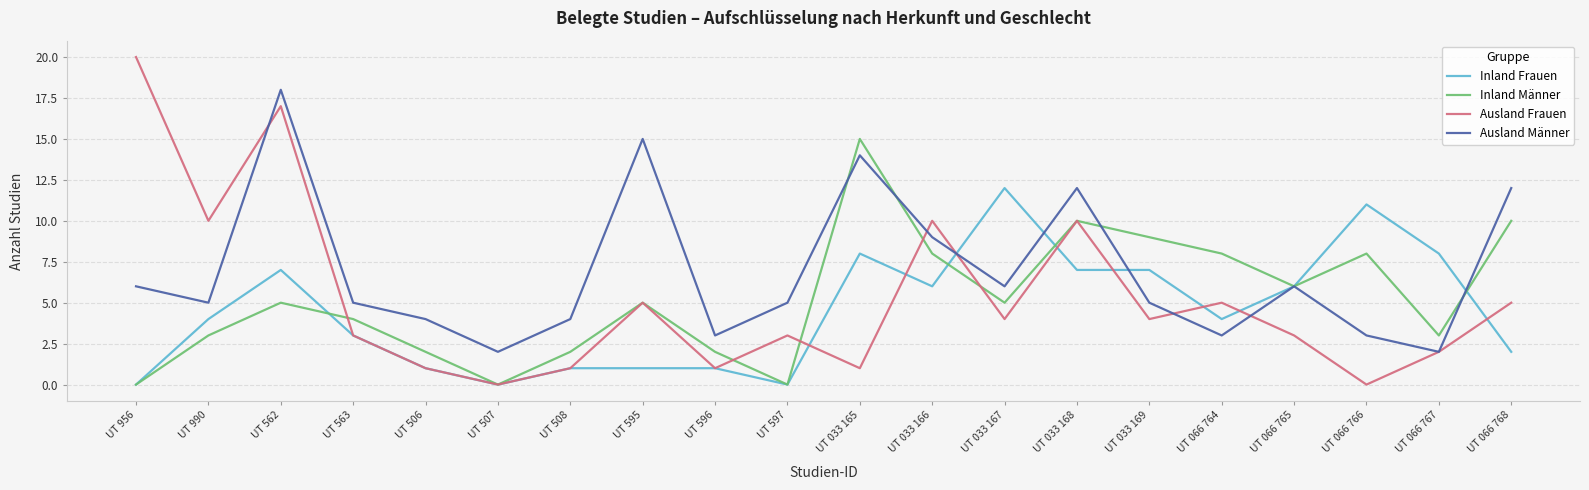

What position from the right is UT 562?

18